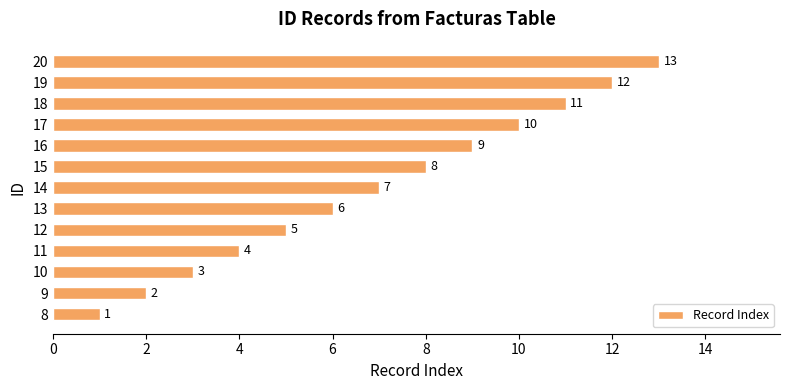

What is the difference between the maximum and minimum values?

12